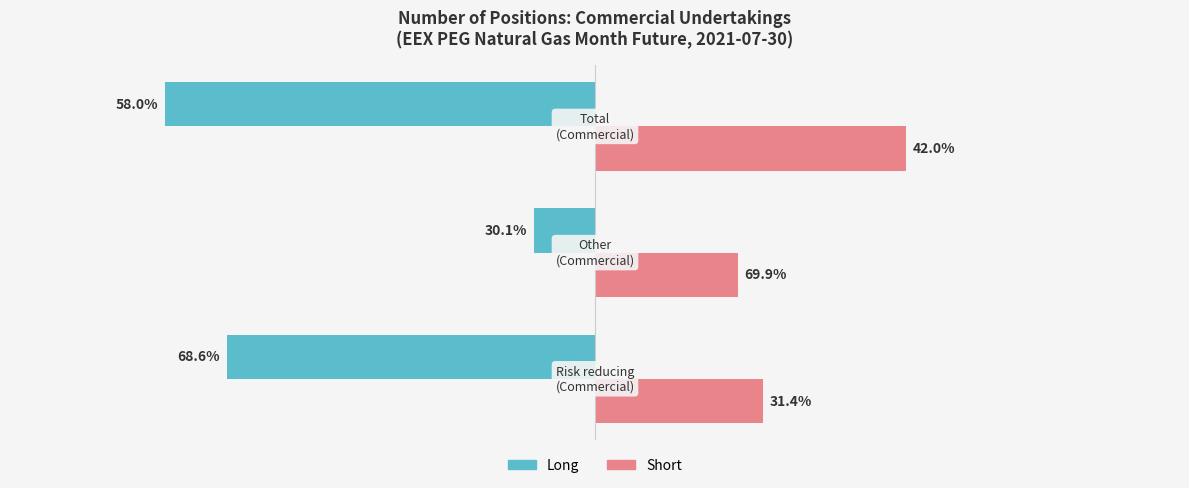

What are all the series names shown in the legend?

Long, Short